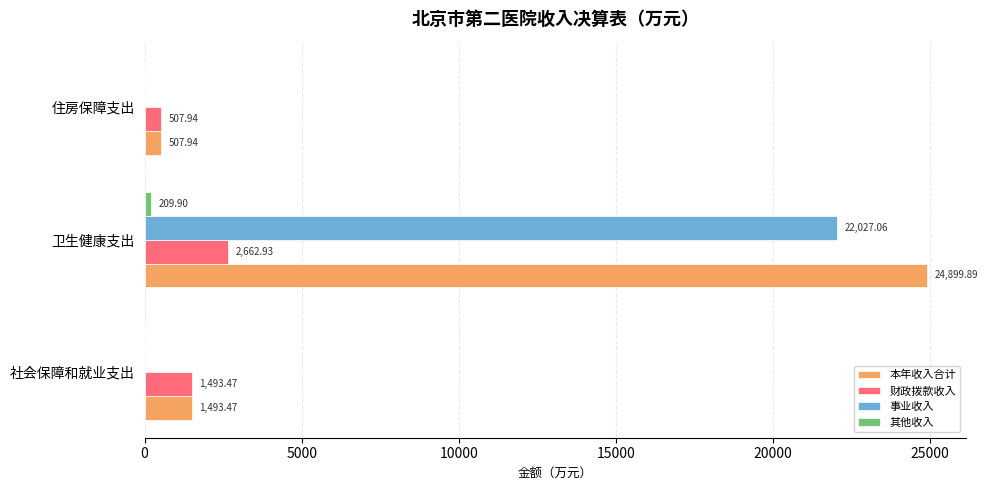

Which label corresponds to the largest value in the chart?

卫生健康支出